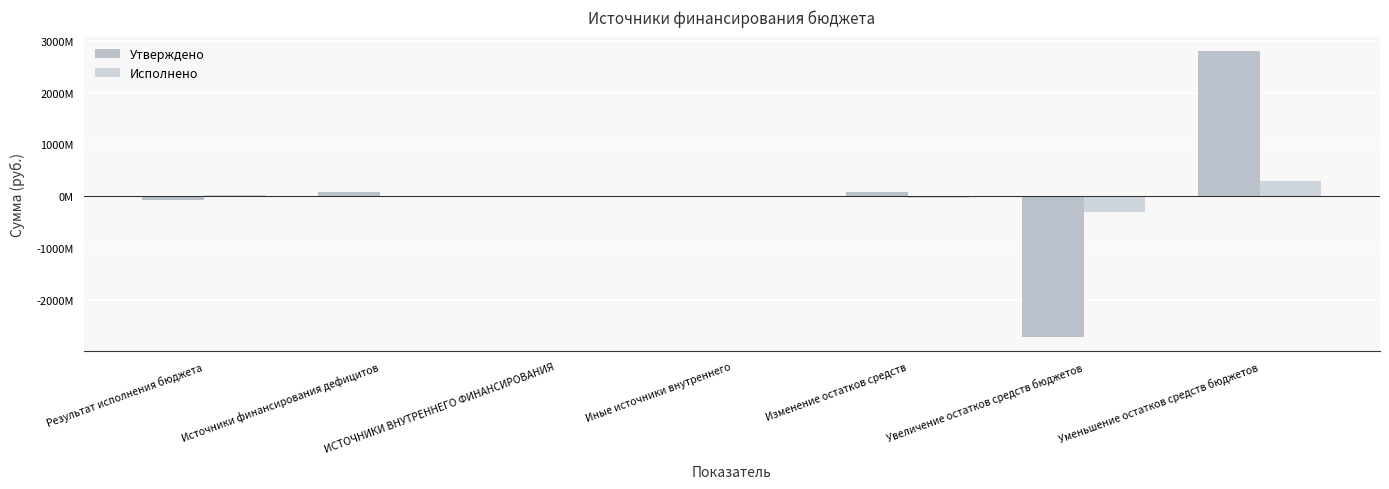

Reading left to right, transcribe all the data shown in this chart.

Утверждено: -79765134.9	79765134.9	0.0	0.0	79765134.9	-2723404500.0	2803169634.9
Исполнено: 22528354.6	-22528354.6	7113390.0	7113390.0	-29641744.6	-312345155.7	282703411.1